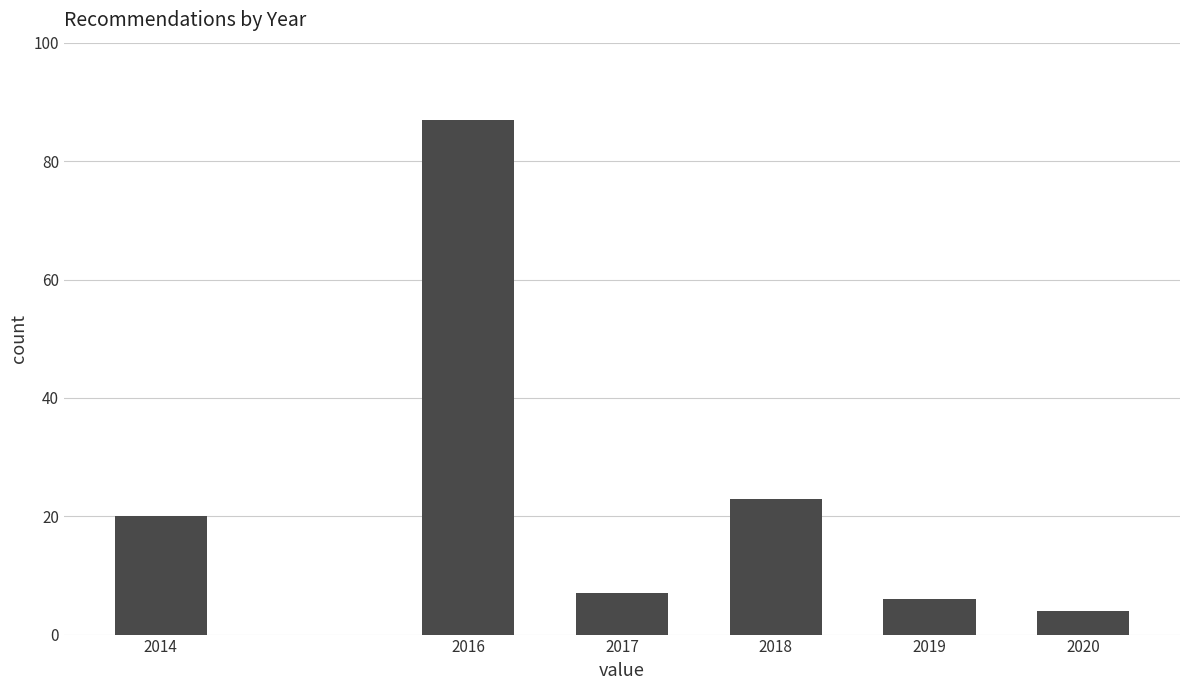

Reading left to right, list all the values displayed in this chart.

20	87	7	23	6	4